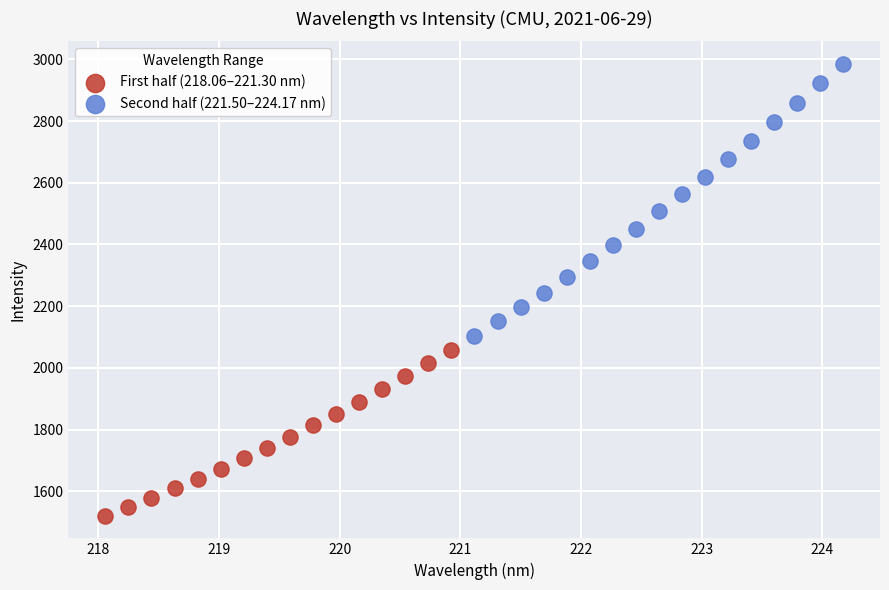

Which series has the widest spread of Y values?

Second half (221.50–224.17 nm)